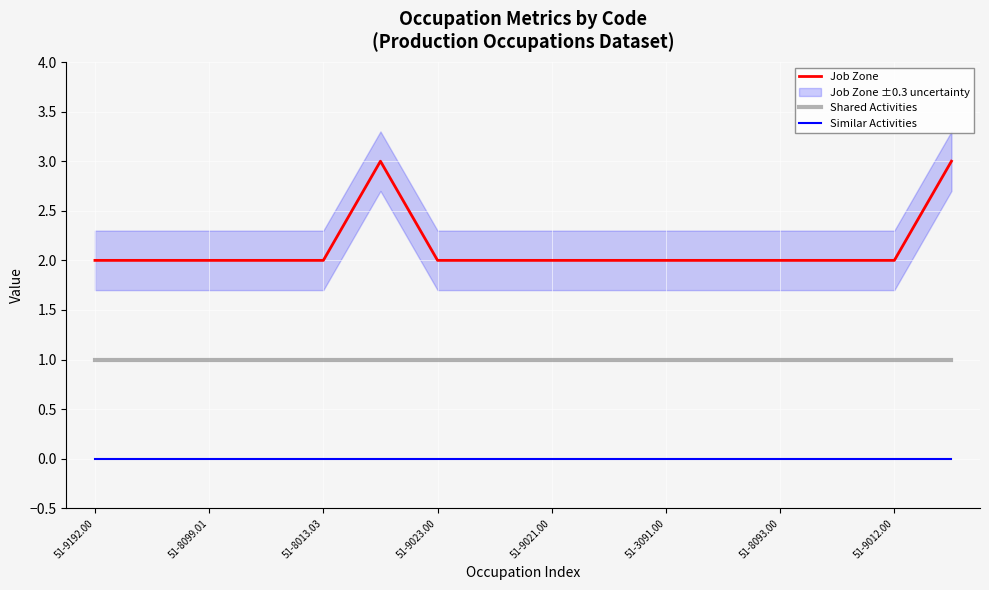

Does the chart display data point markers on the line(s)?

No